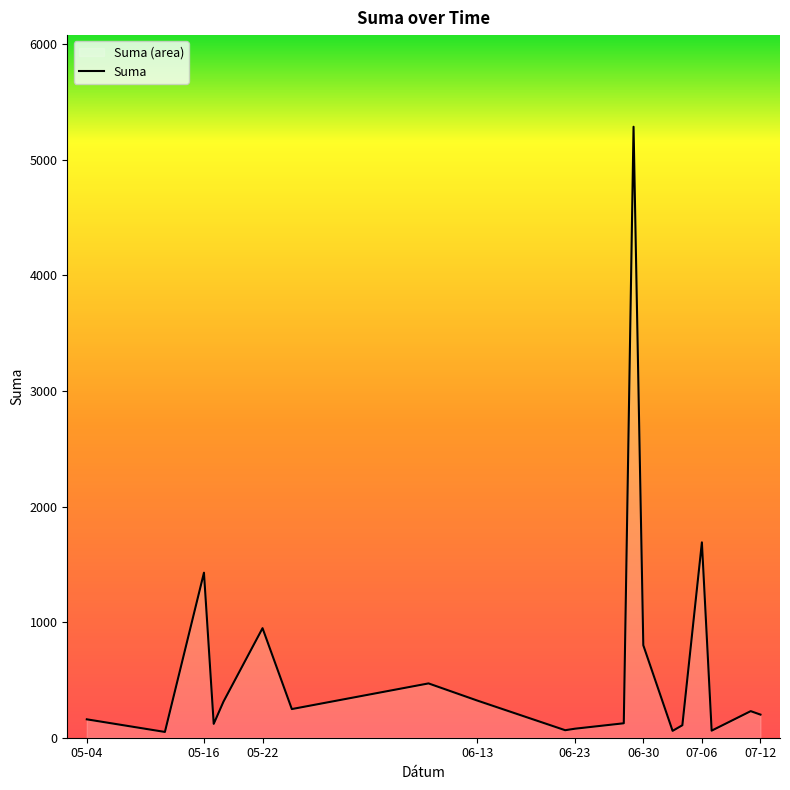

How many points are higher than both their immediate neighbors (excluding endpoints)?

6